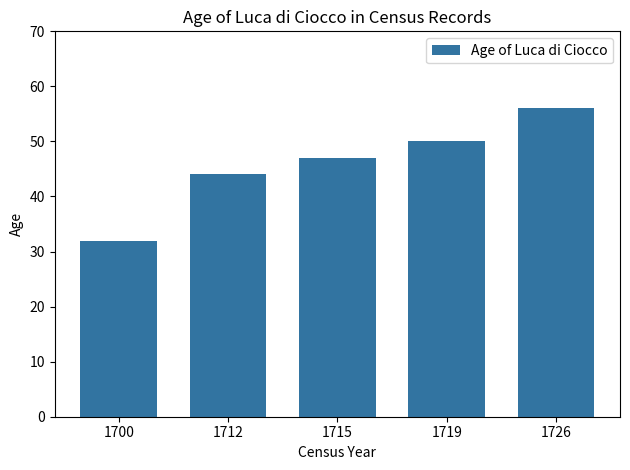

True or false: the data shows 32 at 1700.

True